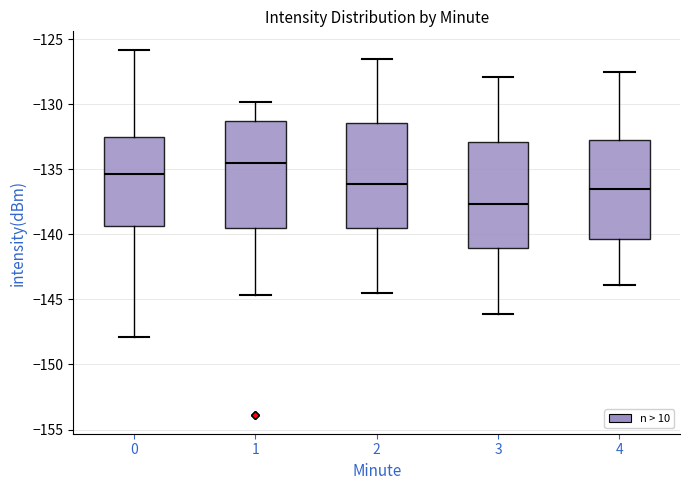

Where is the upper edge of the box at x = 0 on the y-axis? The values are not printed on the chart, so give them approximately, as read against the axis.

-132.5